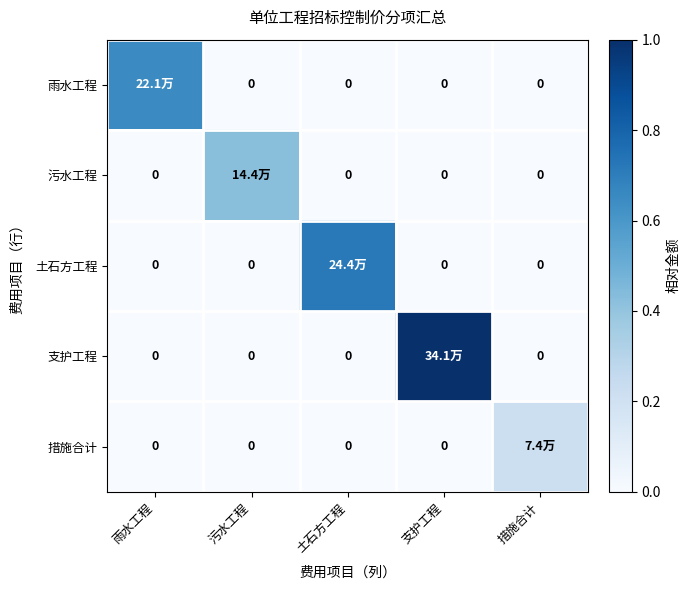

At how many categories does at least one series exceed 0?

5